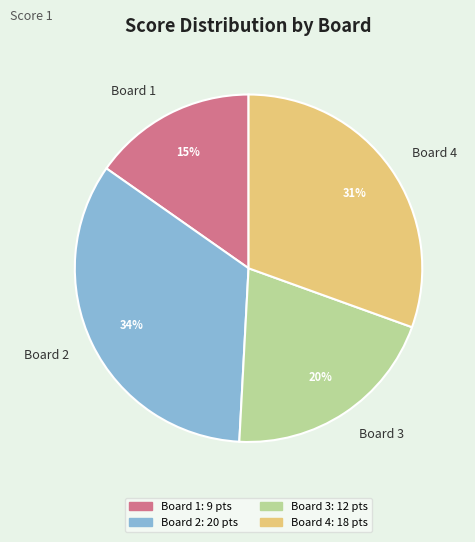

To the nearest percent, what is the average slice percentage?

25%